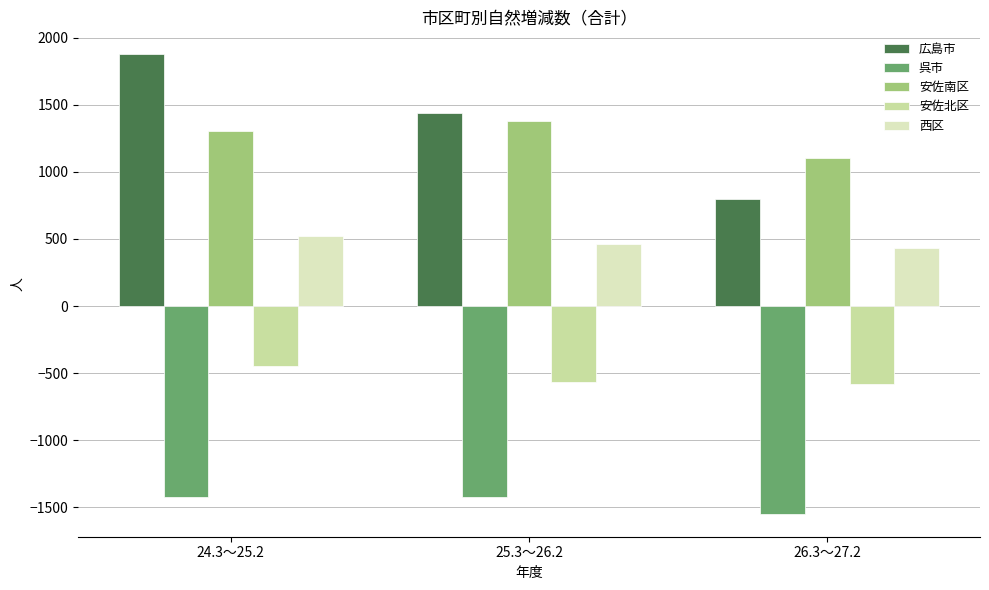

How many bars are there in each group?

5